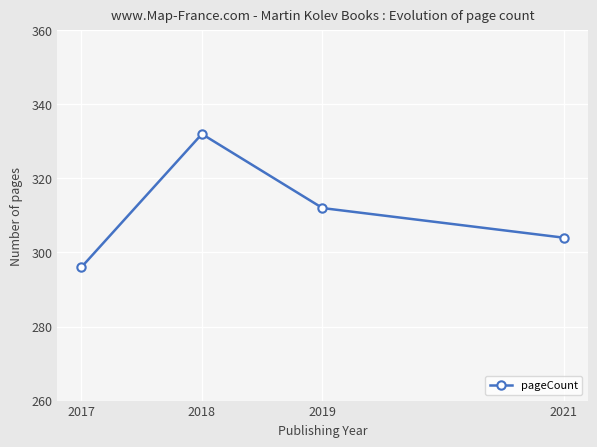

Reading left to right, list all the values displayed in this chart.

296	332	312	304